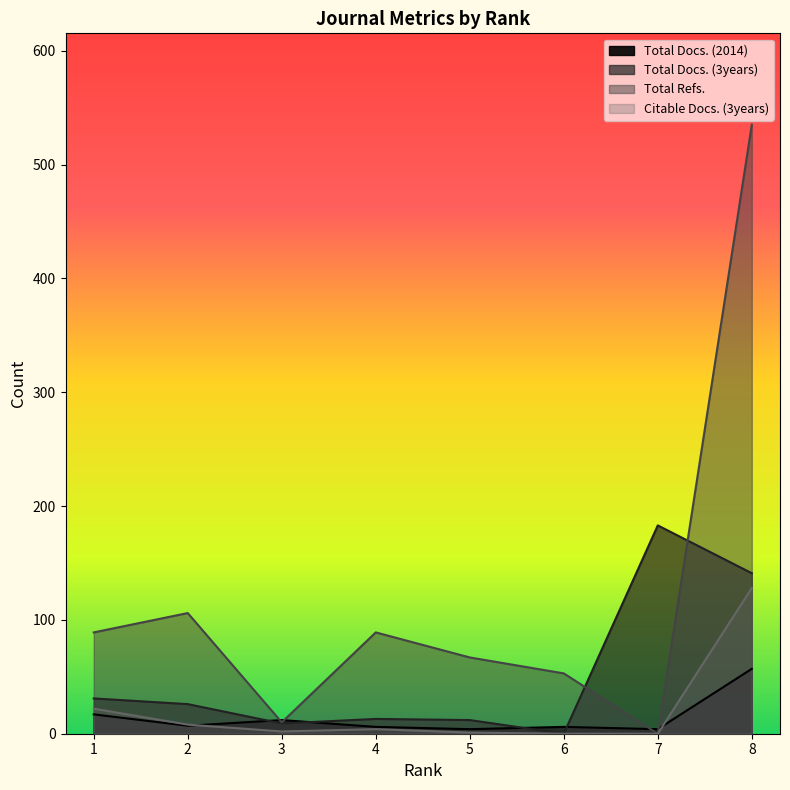

Rank the categories by Total Refs. value from highest to lowest.

8, 2, 1, 4, 5, 6, 3, 7